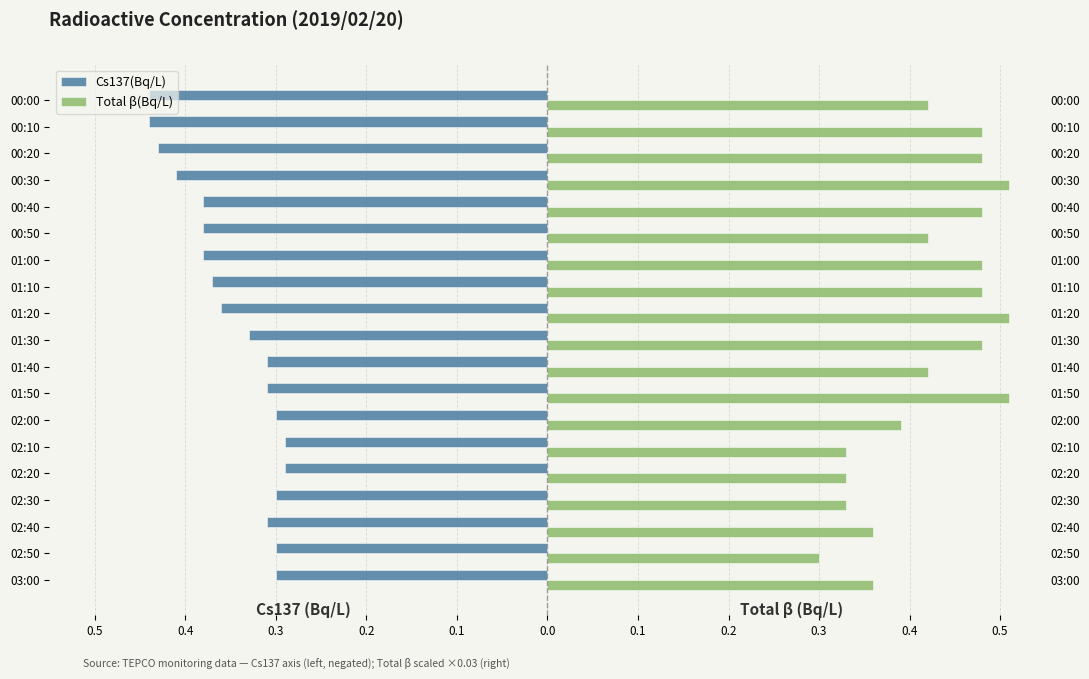

How many bars are there in each group?

2